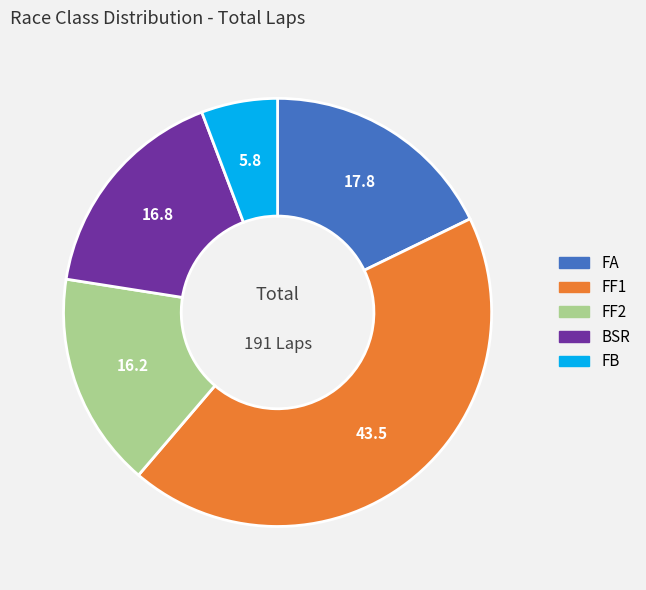

Which category has the biggest portion of the pie?

FF1